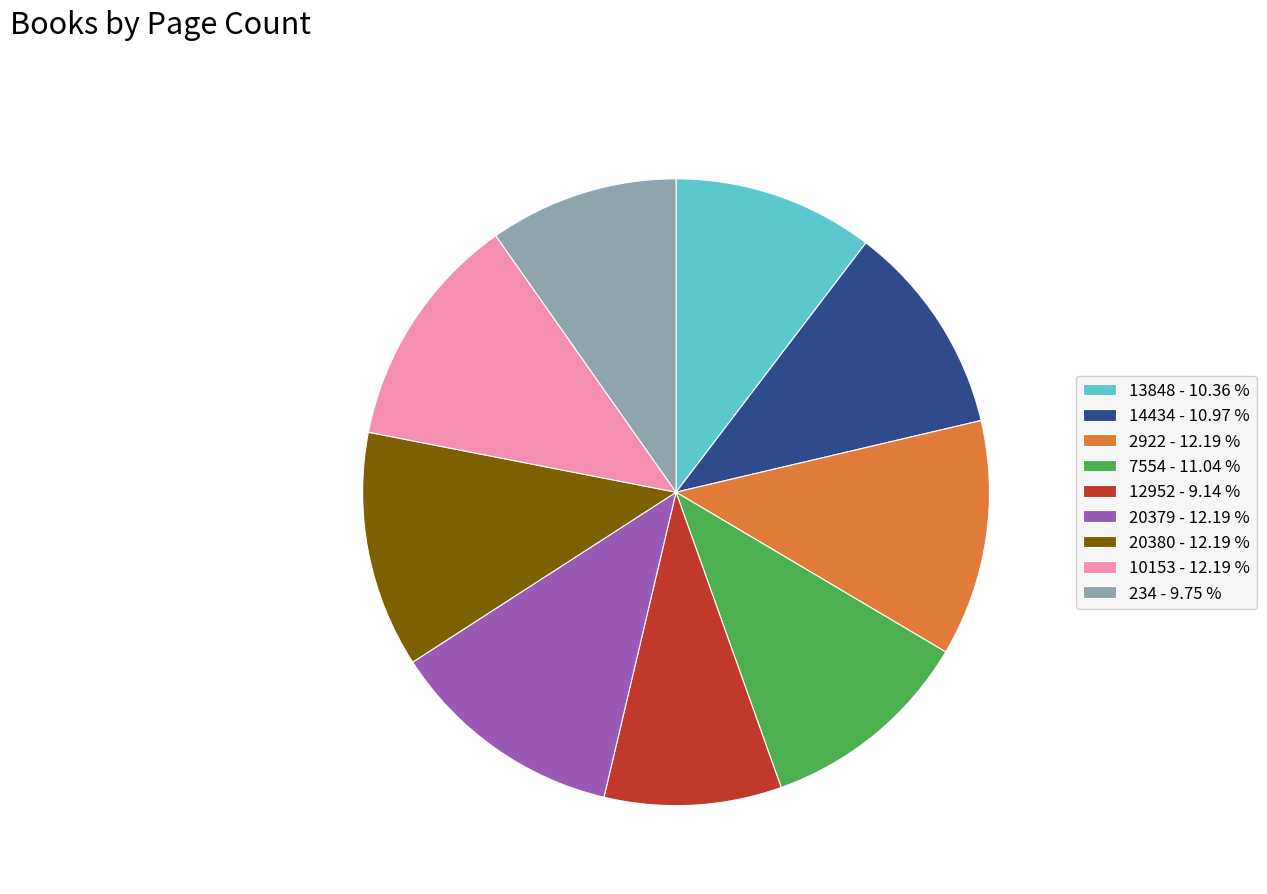

Is there a majority slice in this chart?

No